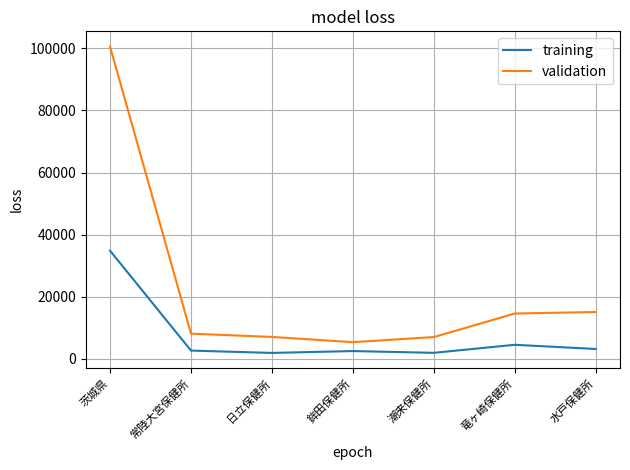

Which series has the largest total across all categories?

validation